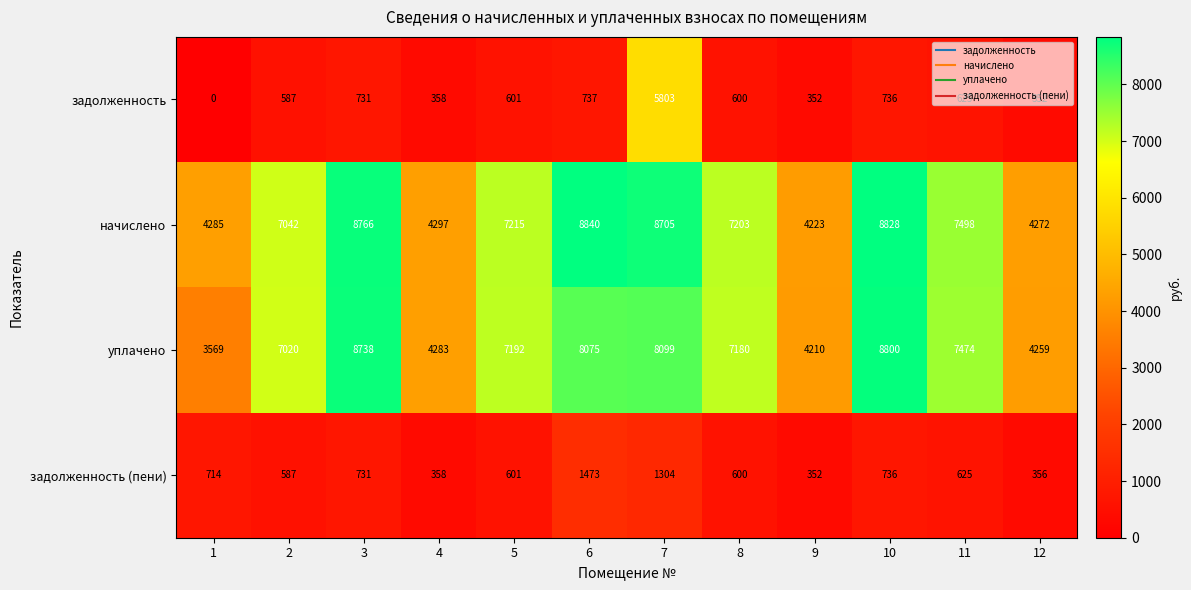

Rank the series by their maximum value, from lowest to highest.

задолженность (пени), задолженность, уплачено, начислено